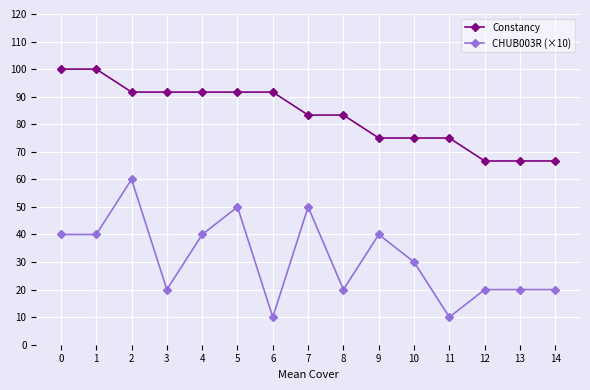

Is it true that Constancy equals 91.7 at 3?

True